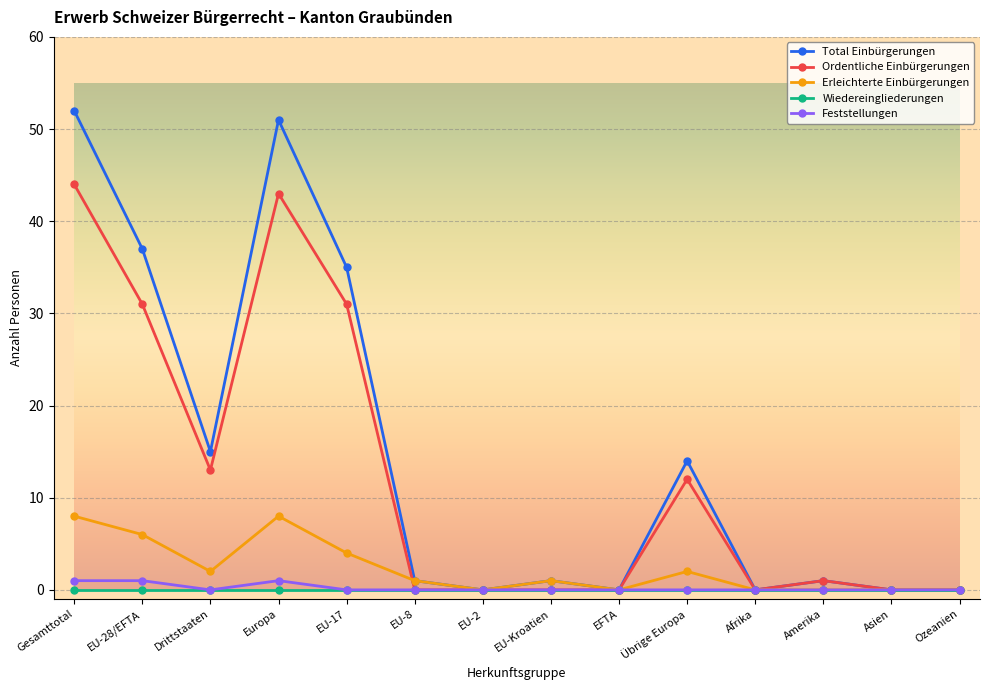

How many distinct data groups are displayed?

5